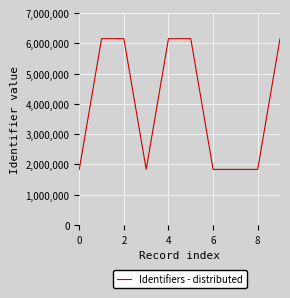

What is the minimum value shown in the chart?

1836634